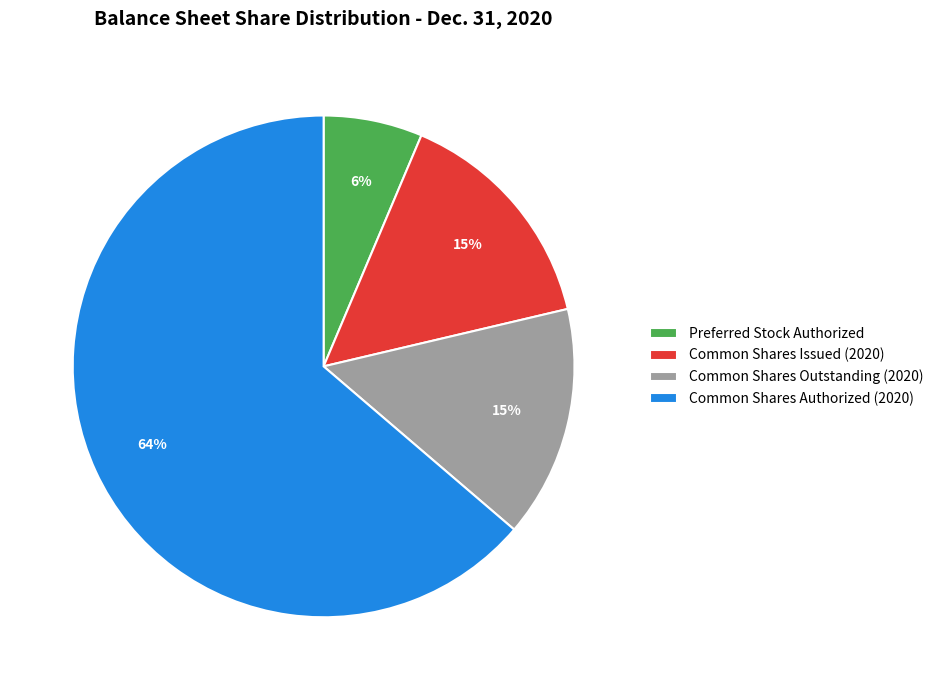

How many slices are in this pie chart?

4